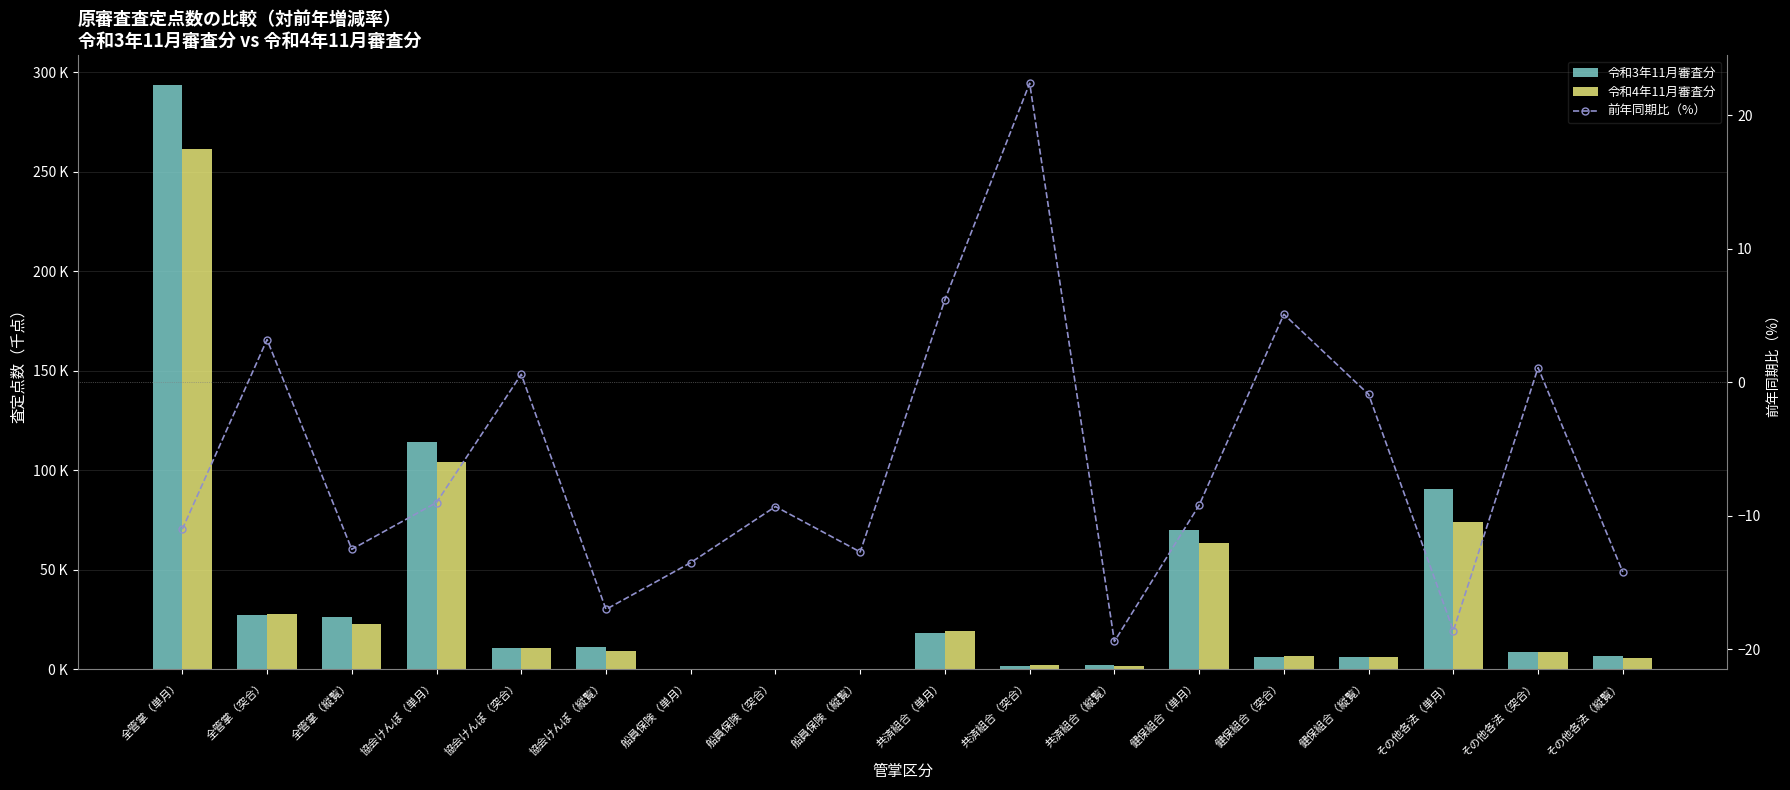

What are all the series names shown in the legend?

令和3年11月審査分, 令和4年11月審査分, 前年同期比（%）